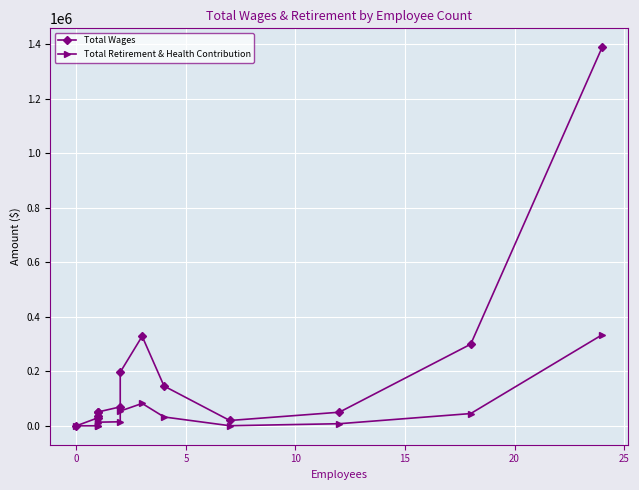

Is the value of Total Wages at 12 greater than the value of Total Retirement & Health Contribution at 12?

Yes